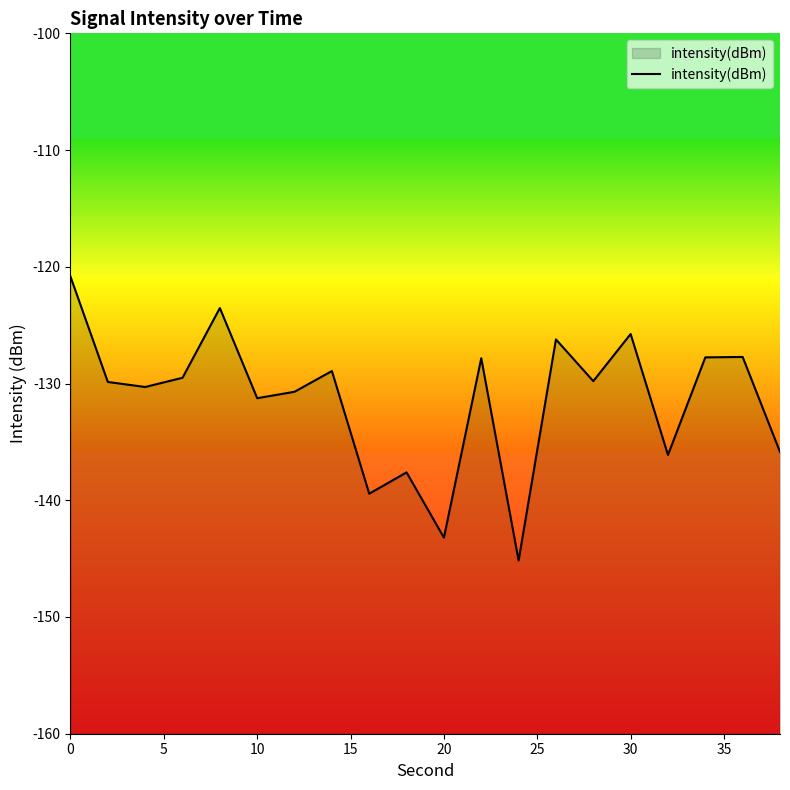

What is the approximate value at 0?

-120.8